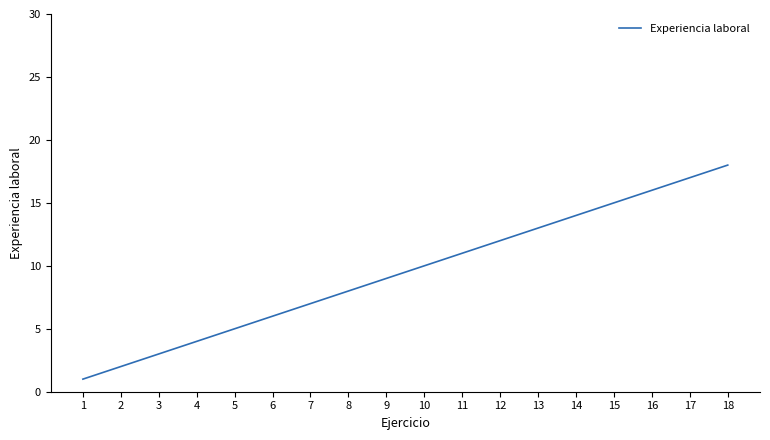

What value does the data have at 17?

17